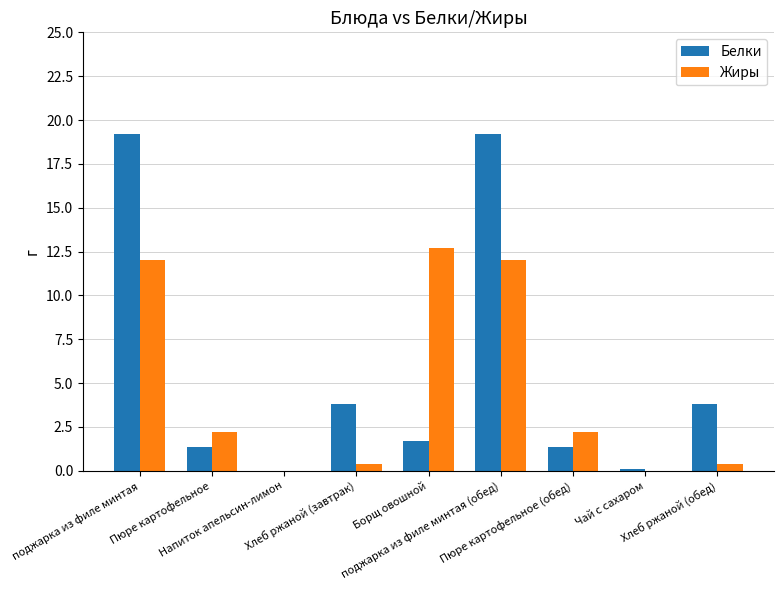

Where does the Белки series first go above 1?

поджарка из филе минтая